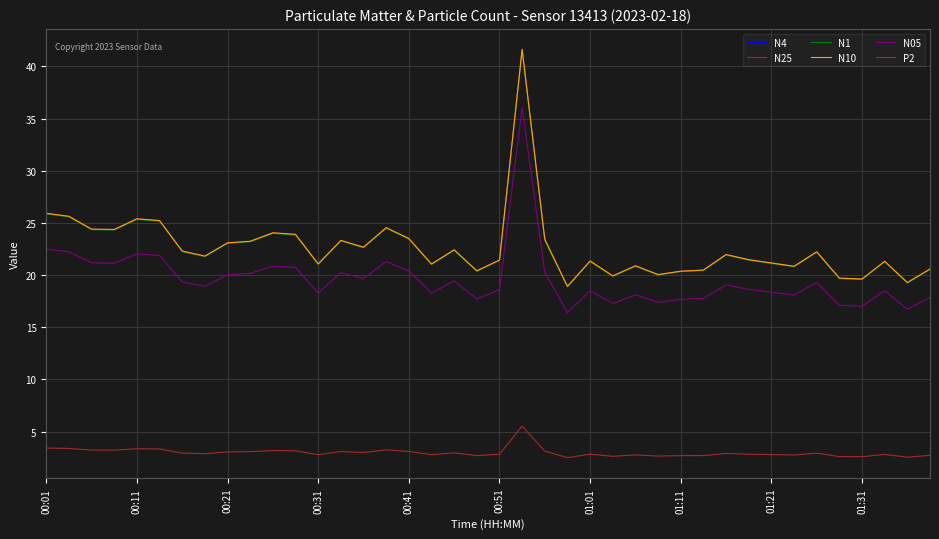

What is the difference between the maximum and minimum values in the N4 series?

22.7